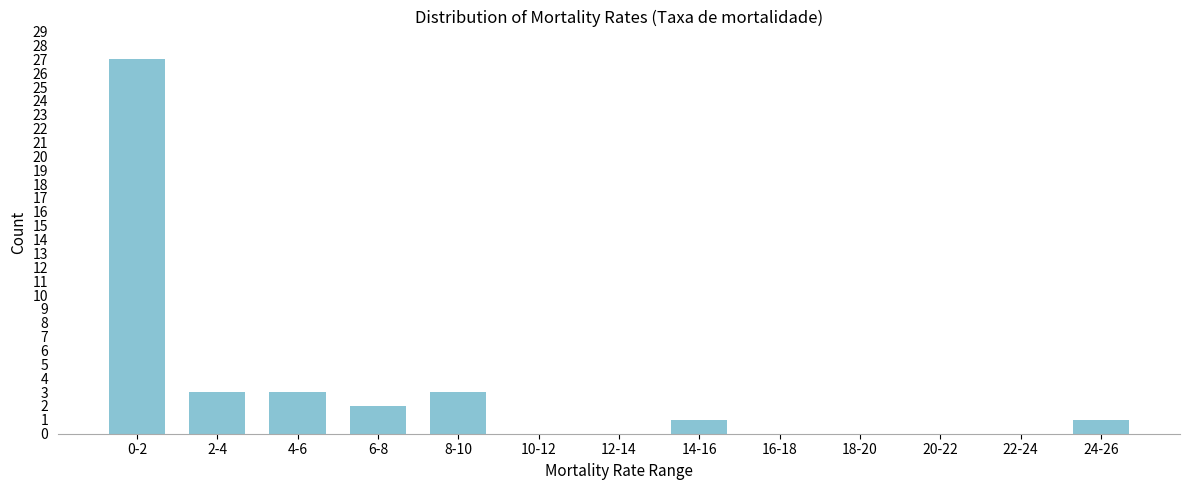

Reading left to right, list all the values displayed in this chart.

0-2=27	2-4=3	4-6=3	6-8=2	8-10=3	10-12=0	12-14=0	14-16=1	16-18=0	18-20=0	20-22=0	22-24=0	24-26=1